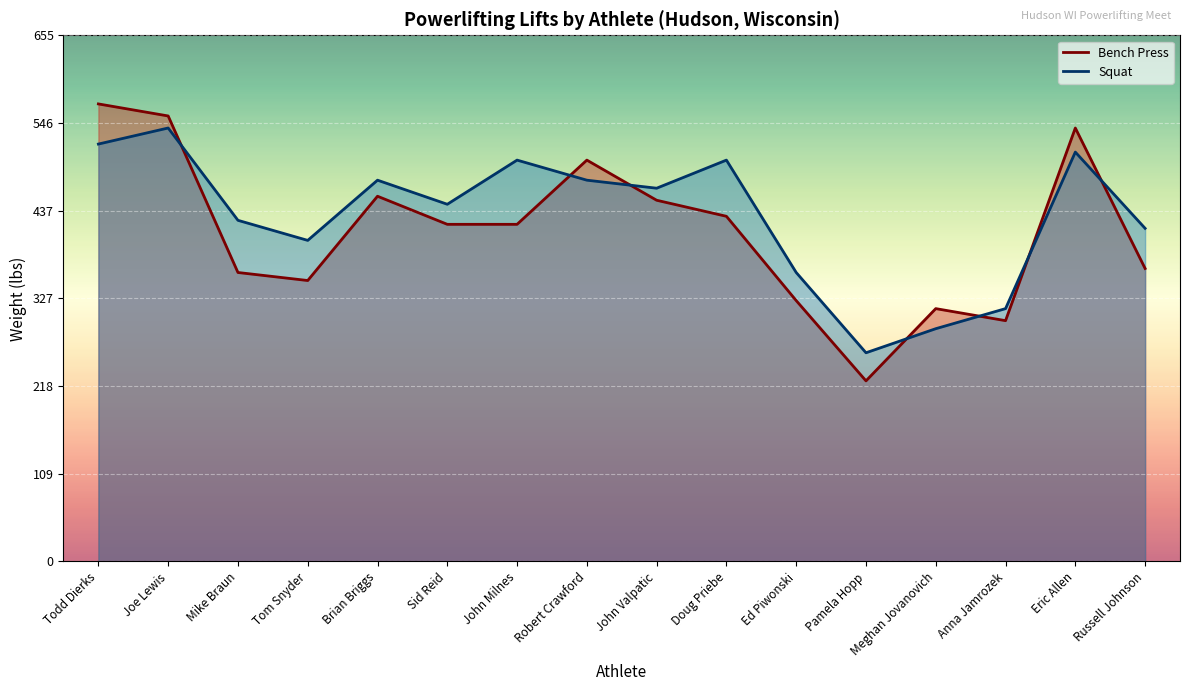

Rank the series by their maximum value, from highest to lowest.

Bench Press, Squat